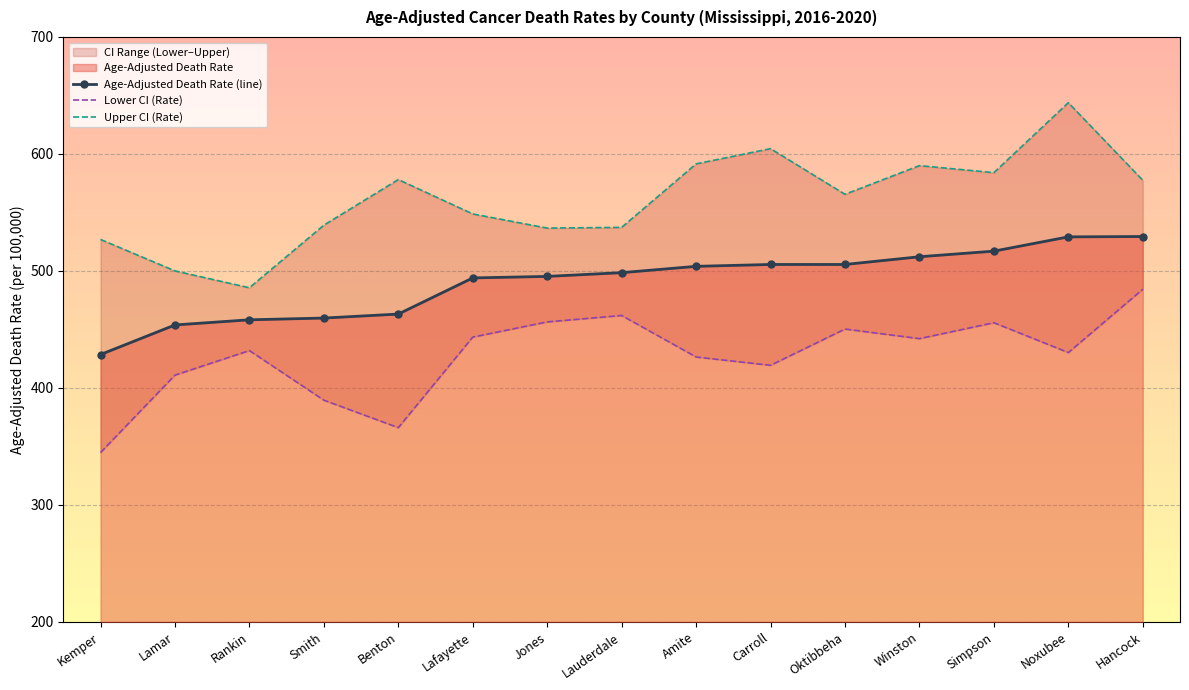

The Upper CI (Rate) series shows 485.6 at Rankin. True or false?

True